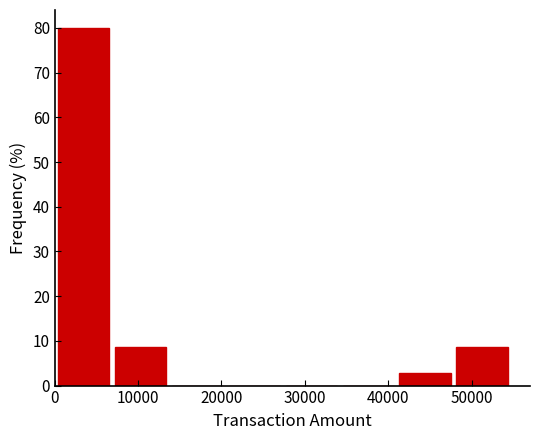

Which range on the x-axis has the tallest bar?

0 to 7000